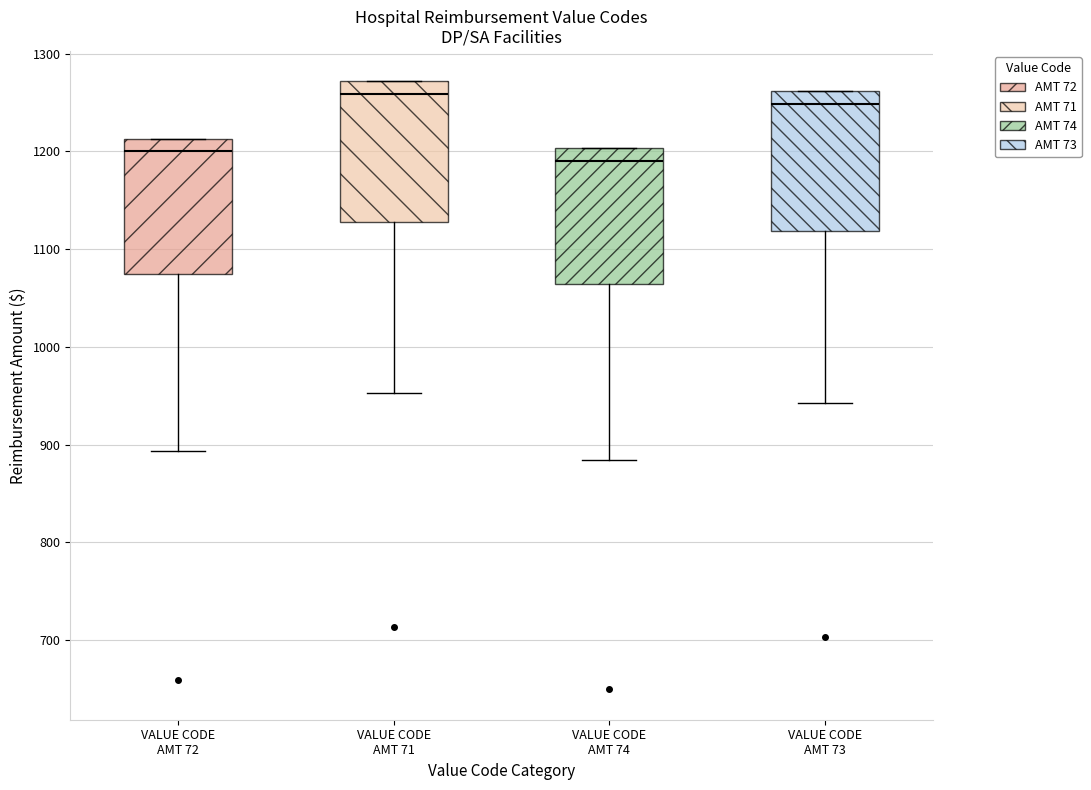

Where is the lower edge of the box for VALUE CODE AMT 72 on the y-axis? The values are not printed on the chart, so give them approximately, as read against the axis.

1070